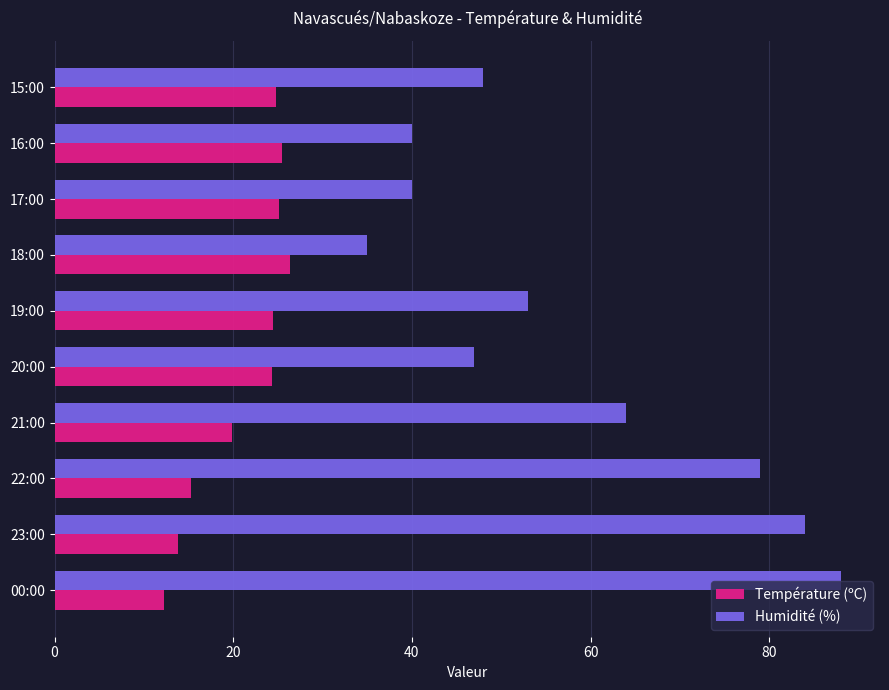

At how many categories does at least one series exceed 58?

4